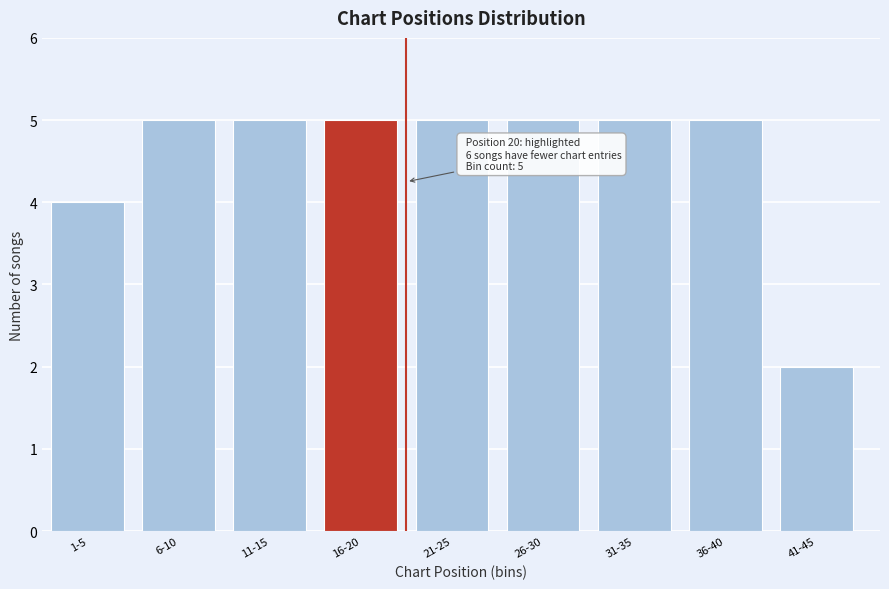

Reading right to left, transcribe all the data shown in this chart.

41-45=2	36-40=5	31-35=5	26-30=5	21-25=5	16-20=5	11-15=5	6-10=5	1-5=4